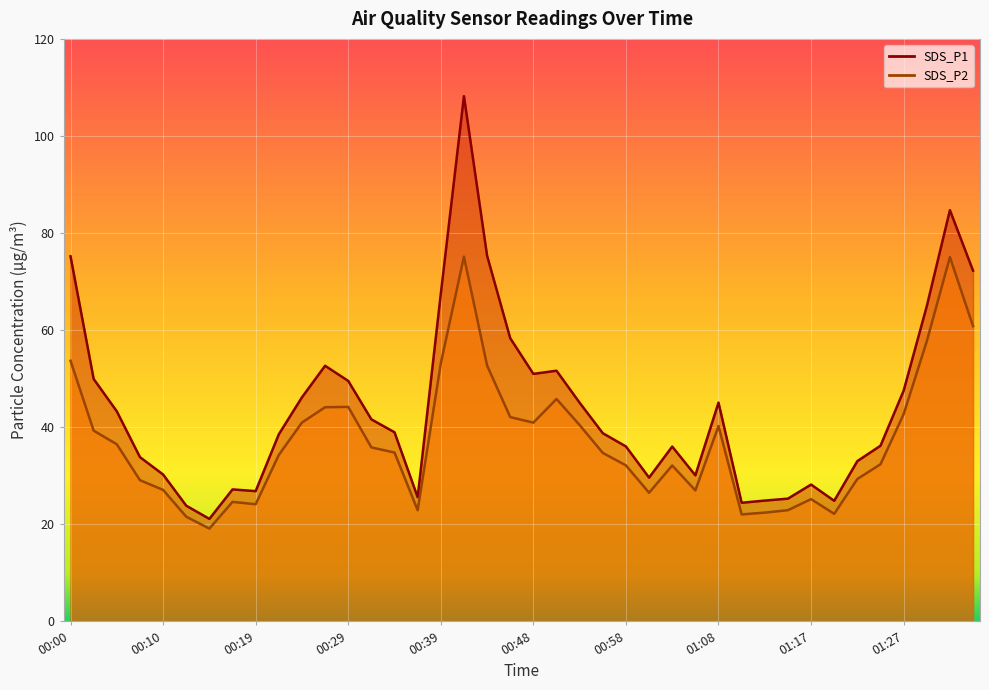

What is the sum of all SDS_P1 values?

1763.9